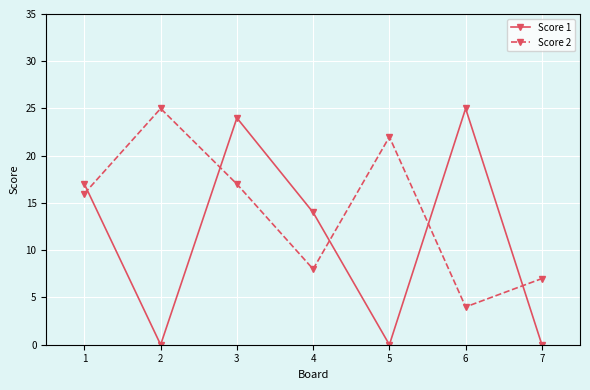

List the labels in order of Score 2 value, largest first.

2, 5, 3, 1, 4, 7, 6